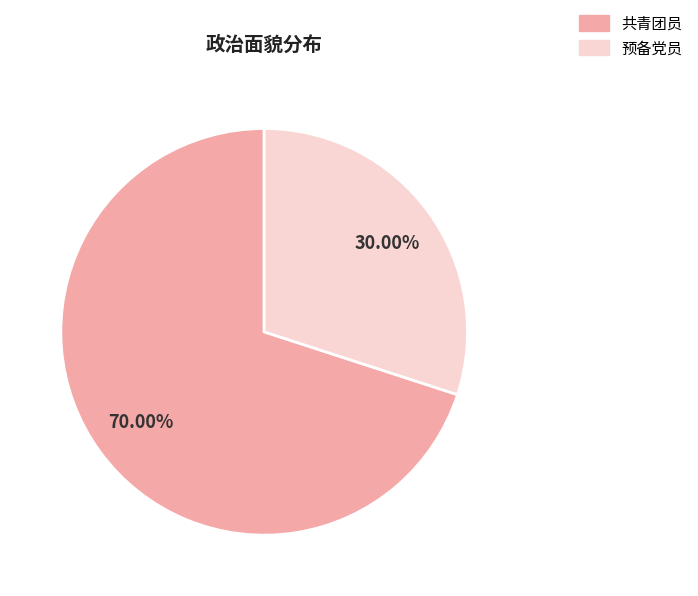

What percentage is the 共青团员 slice, to the nearest percent?

70%